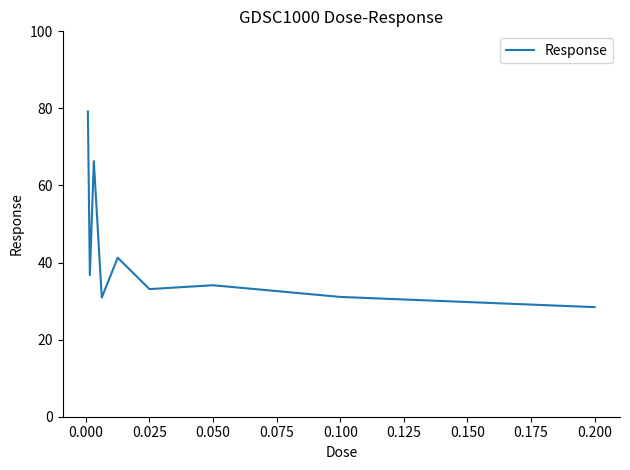

What is the greatest value displayed?

79.2